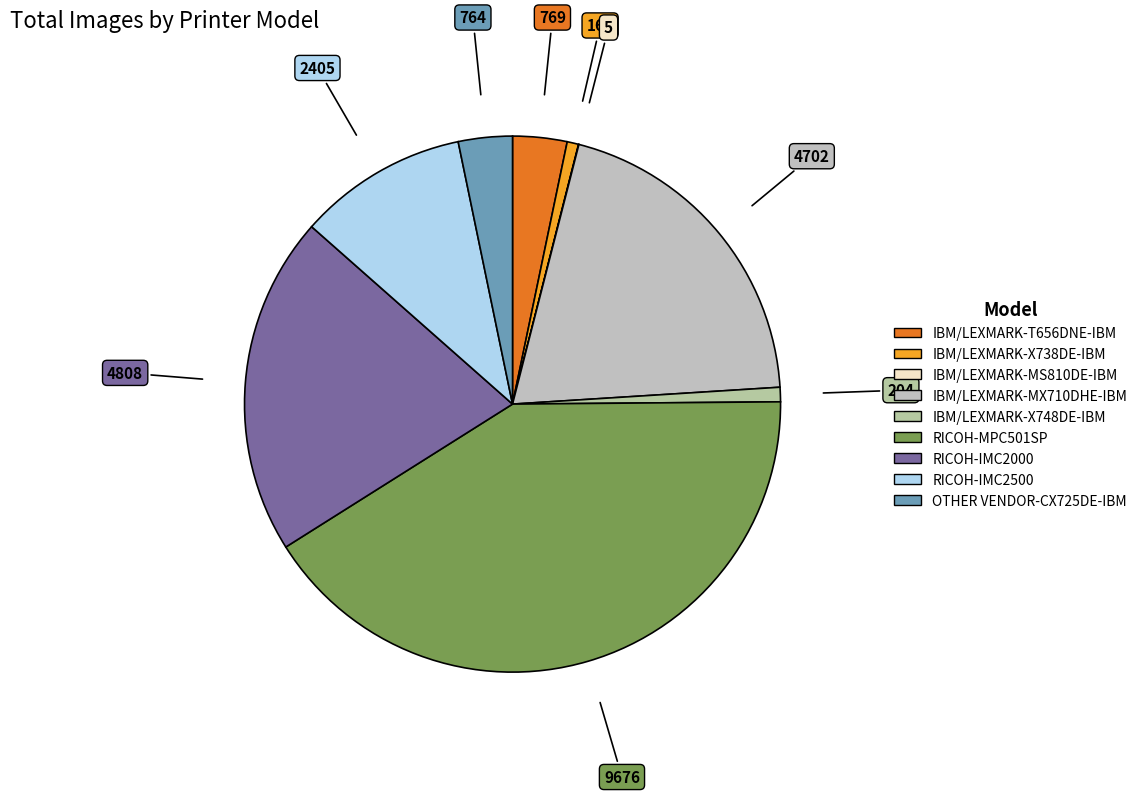

To the nearest percent, what is the difference between the largest and smallest slice percentages?

41%